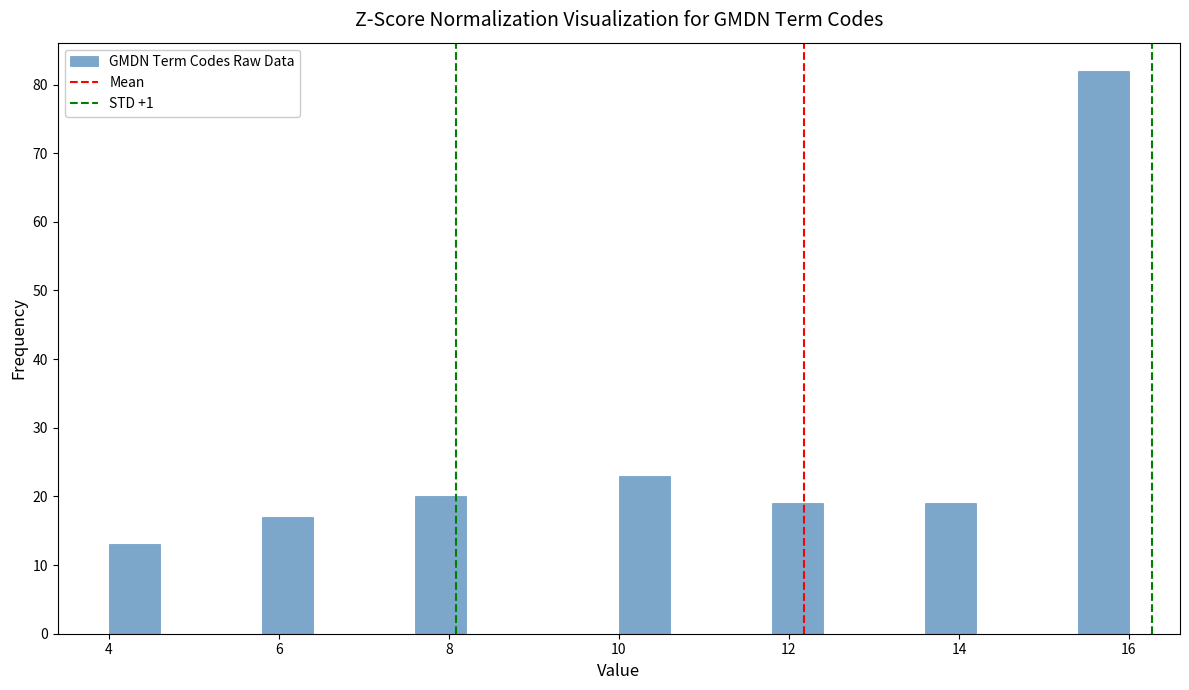

Read against the x-axis, roughly where is the centre of the tallest bar?

15.8